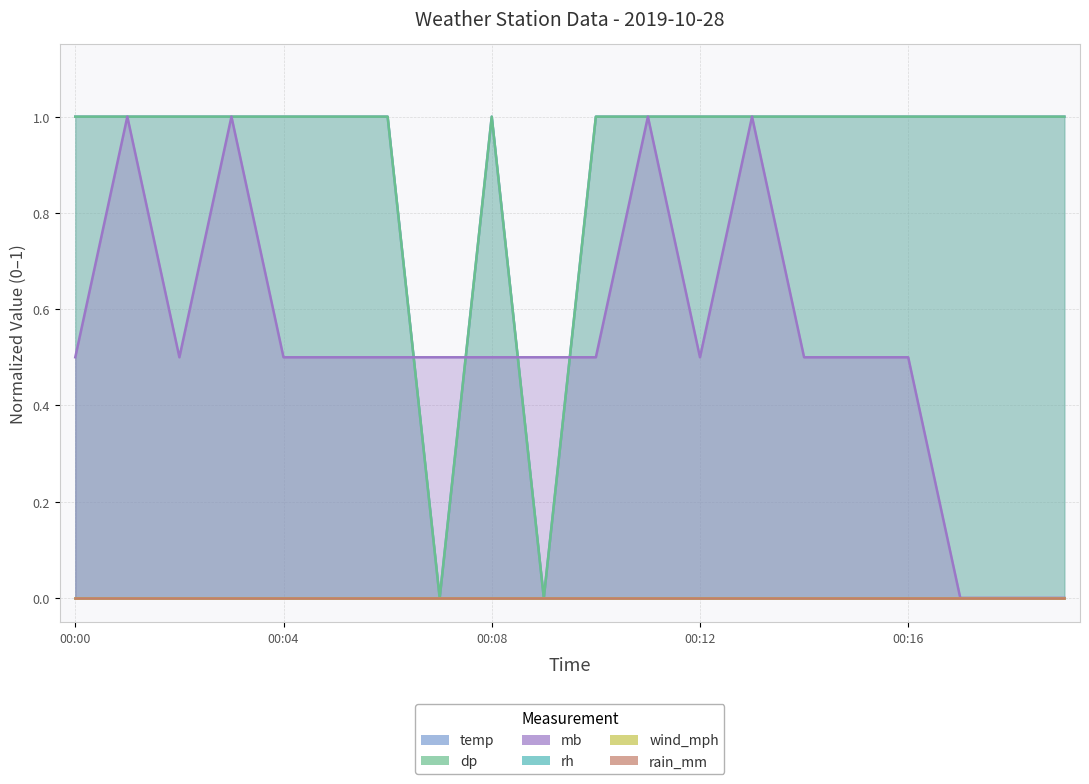

Count the temp values in the range 1 to 2.

18